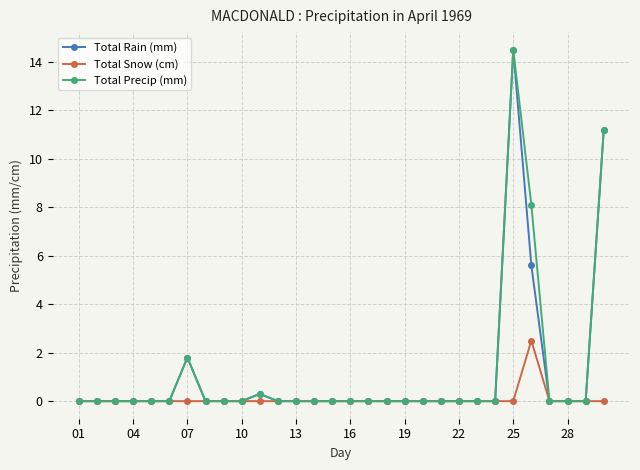

True or false: Total Snow (cm) has more than 0 interior local peaks.

True